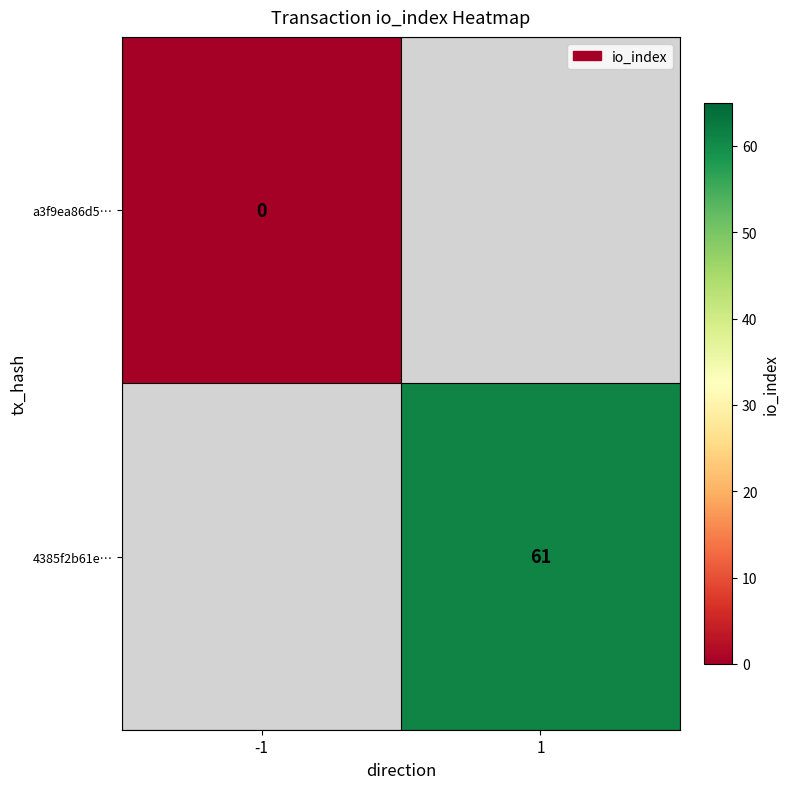

The value of 4385f2b61e… at 1 is 61. True or false?

True